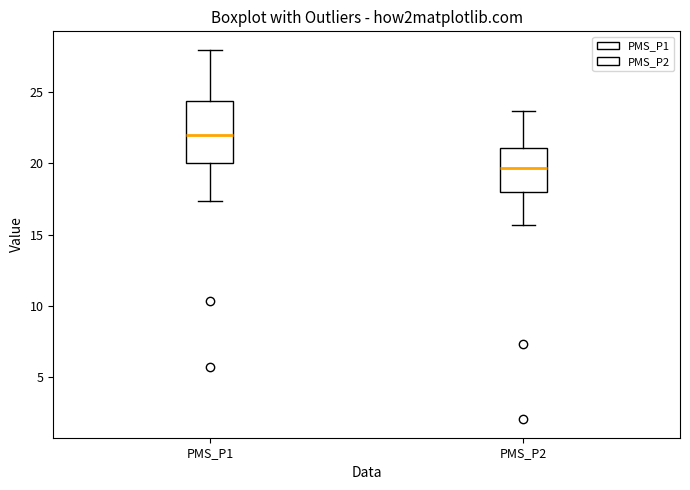

Reading left to right, transcribe this box plot: for each box, give where its median line is, the range the box spans, and where its two whiskers end, as read against the y-axis. The values are not printed on the chart, so give them approximately, as read against the axis.

PMS_P1: median 22.0, box 20.0 to 24.5, whiskers 17.5 to 28.0
PMS_P2: median 19.5, box 18.0 to 21.0, whiskers 15.5 to 23.5